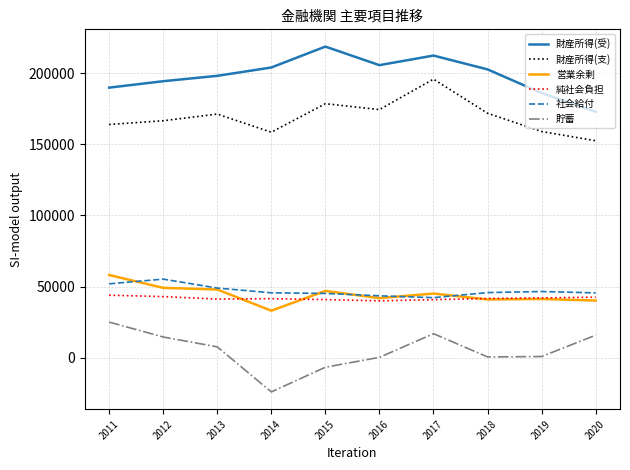

What is the average value of the 純社会負担 series?

41765